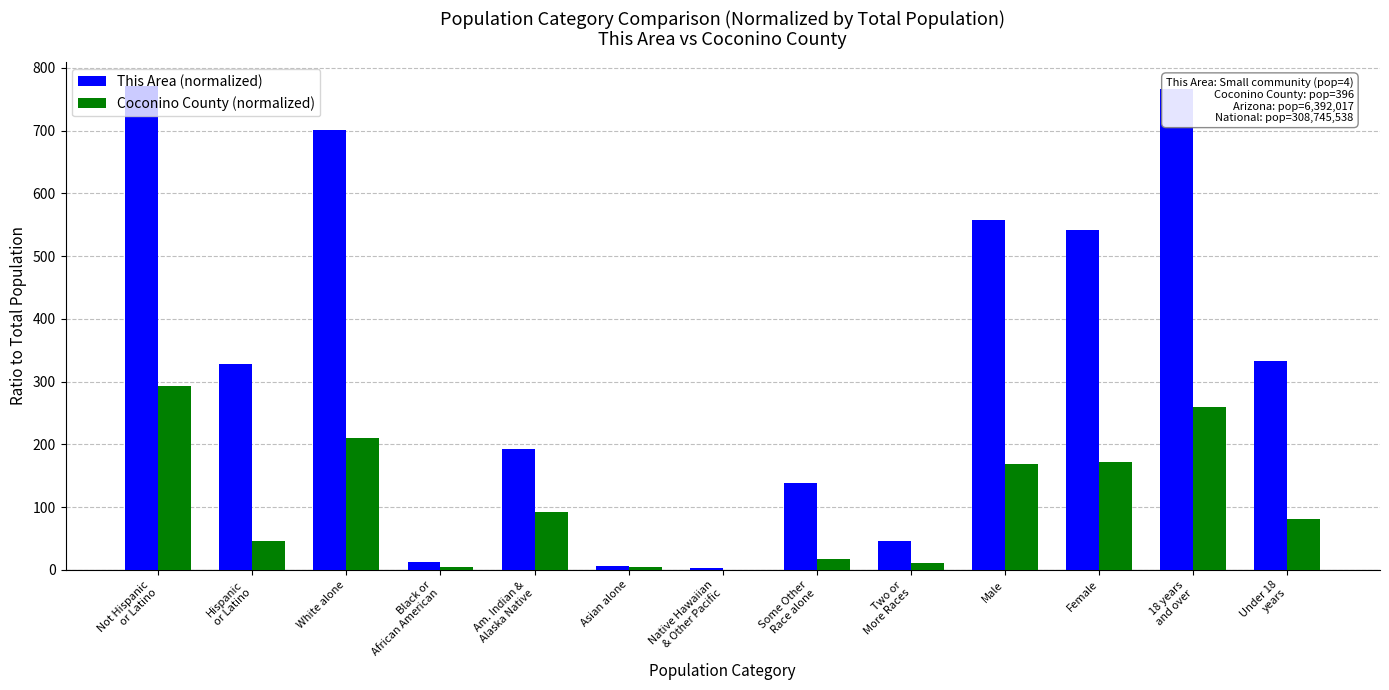

True or false: Coconino County (normalized) has a value of 4.1 at Black or
African American.

True